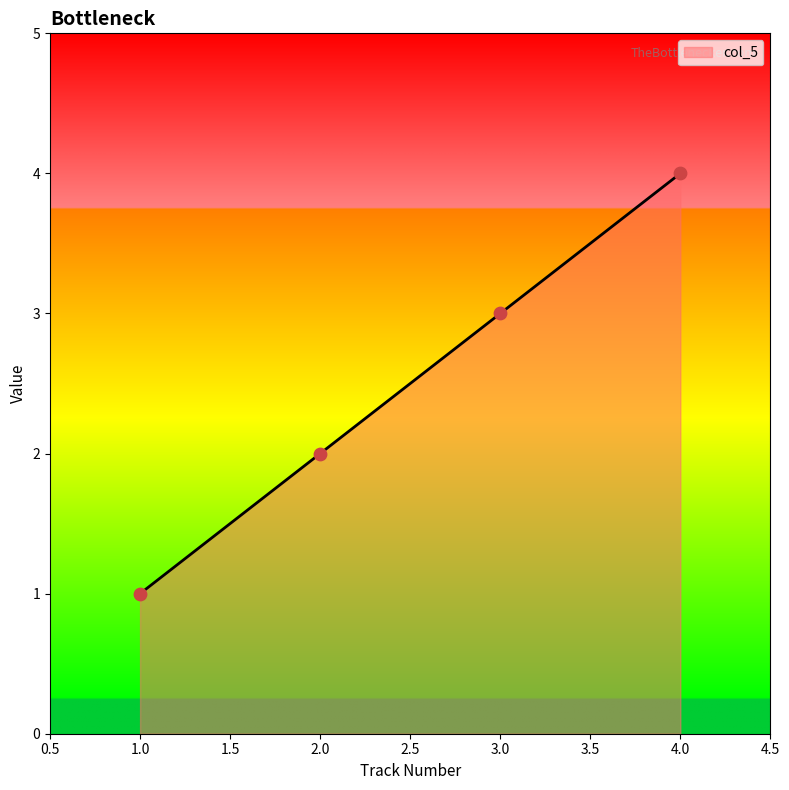

Approximately how many times larger is the value at 1.0 compared to 3.0?

0.3